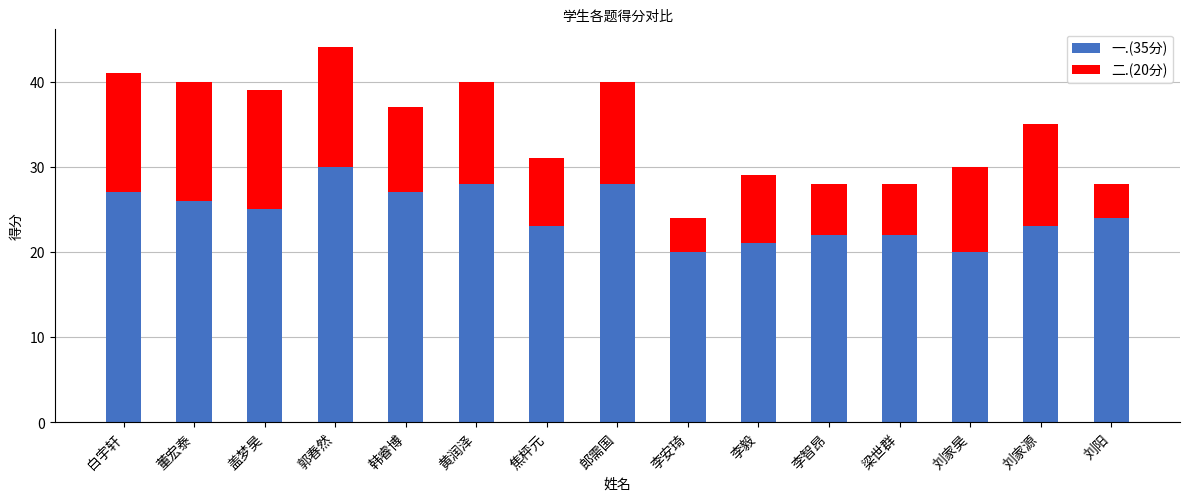

At which label does 一.(35分) reach its peak?

郭春然